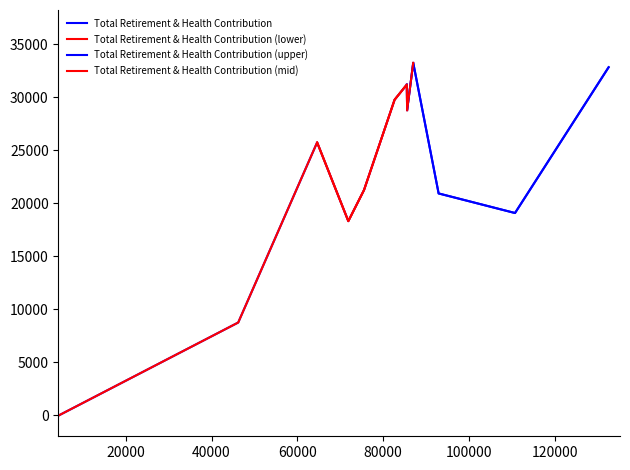

What is the sum of the values at 71896 and 82688?

48060